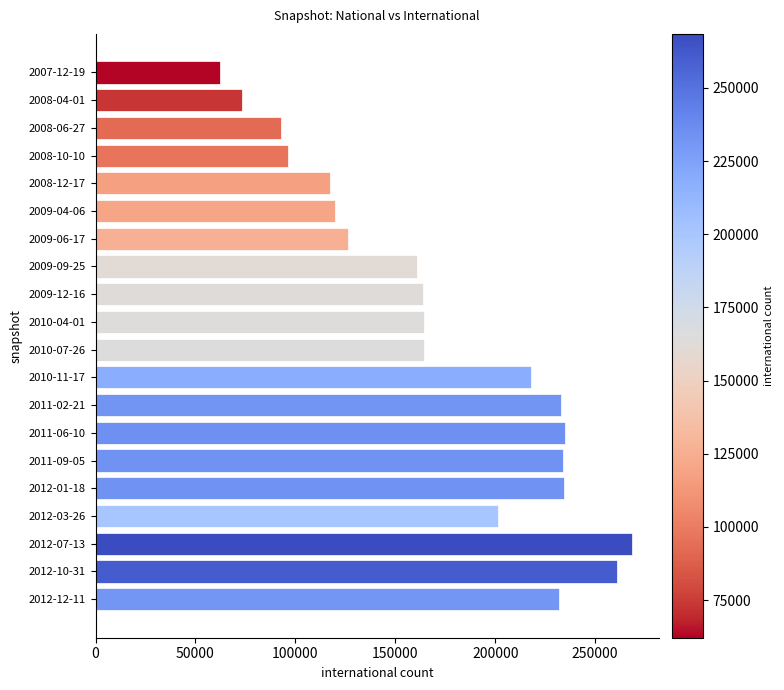

What is the difference between the maximum and minimum values?

206293